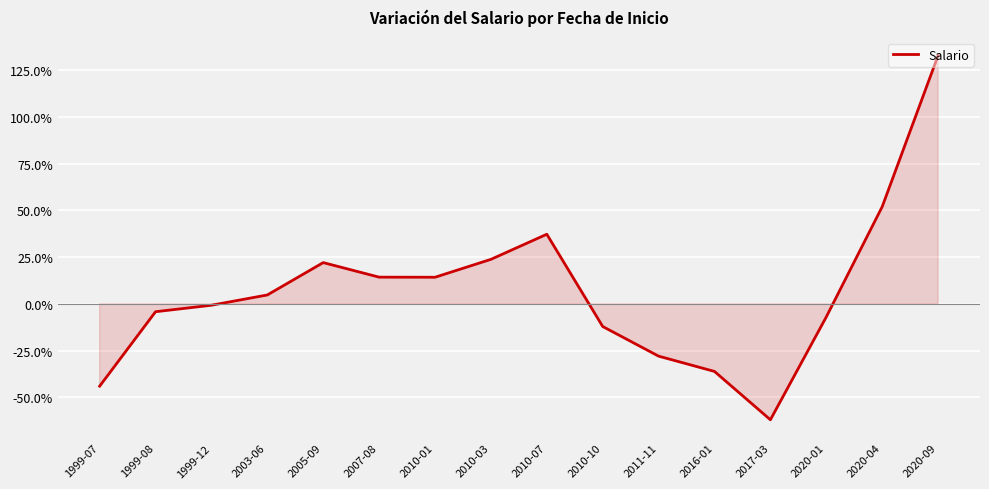

Between 2003-06 and 2007-08, which is larger?

2007-08